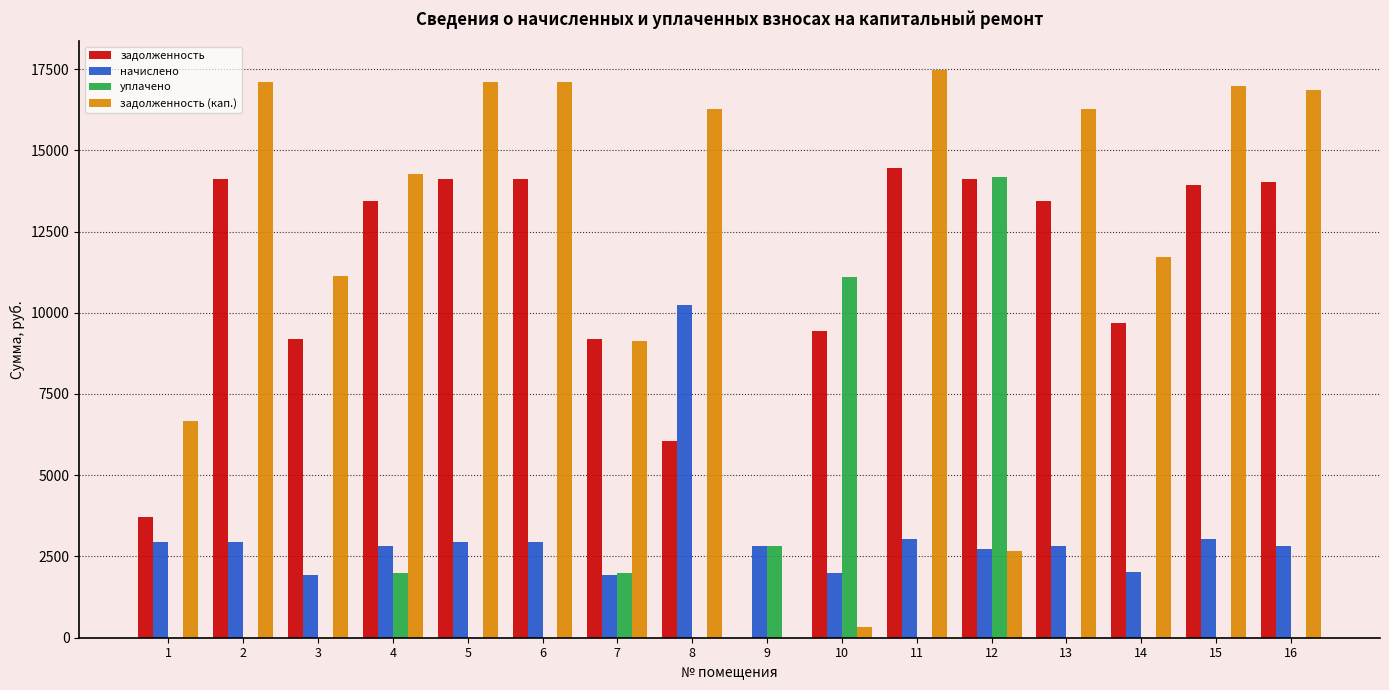

How many data points in задолженность (кап.) are above 16265?

8